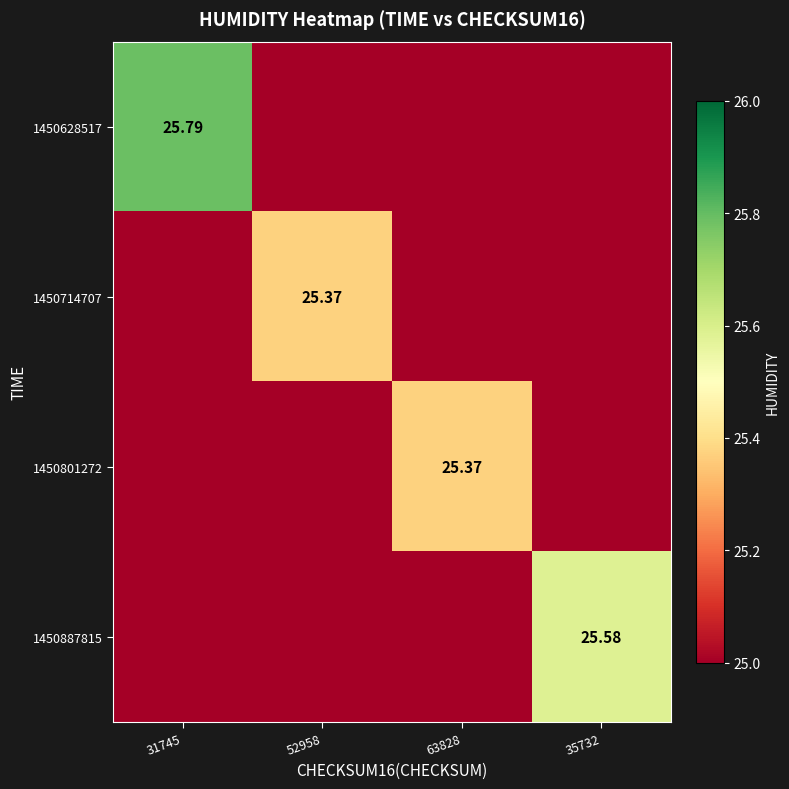

Is the value of 1450887815 at 63828 greater than the value of 1450801272 at 52958?

No